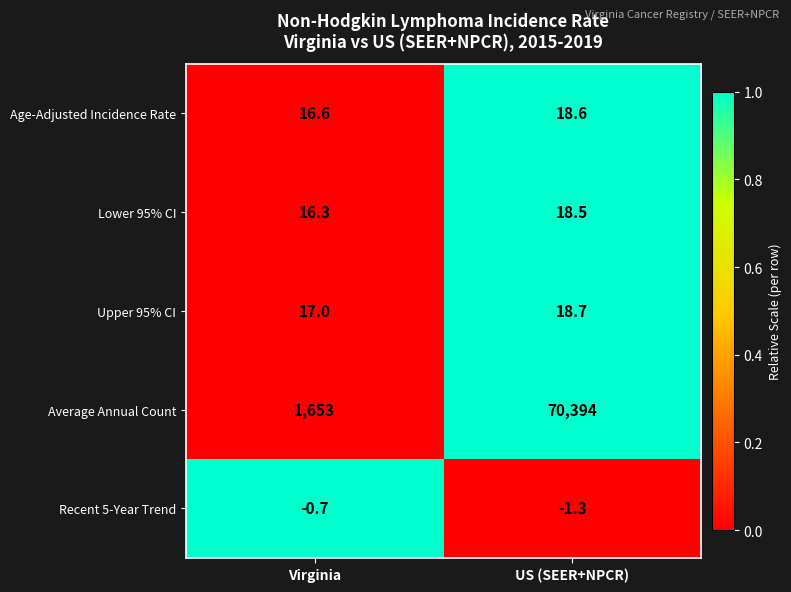

Which category has the lowest value in the Age-Adjusted Incidence Rate series?

Virginia